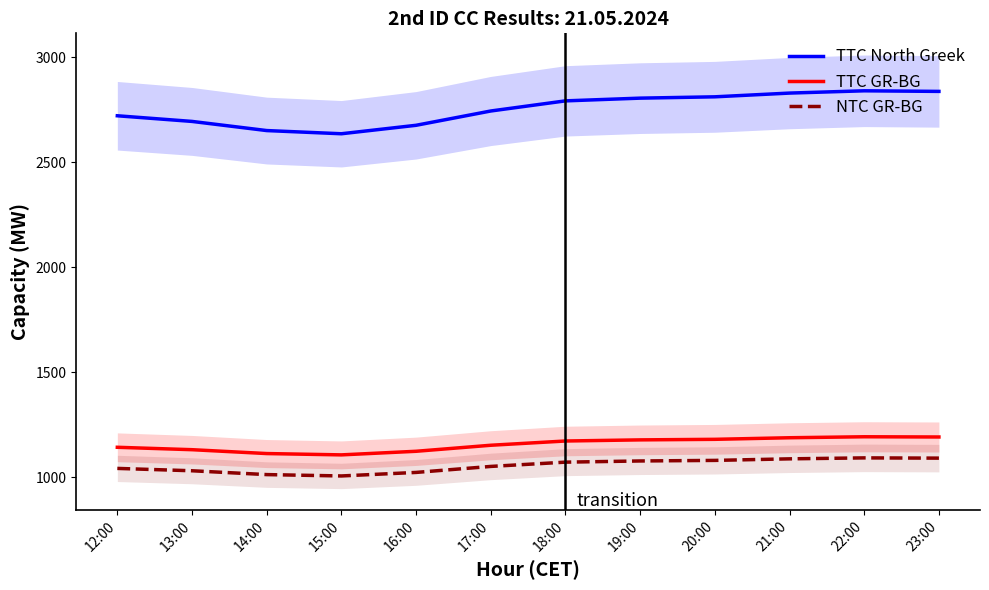

Where does the NTC GR-BG series first go above 1072?

18:00